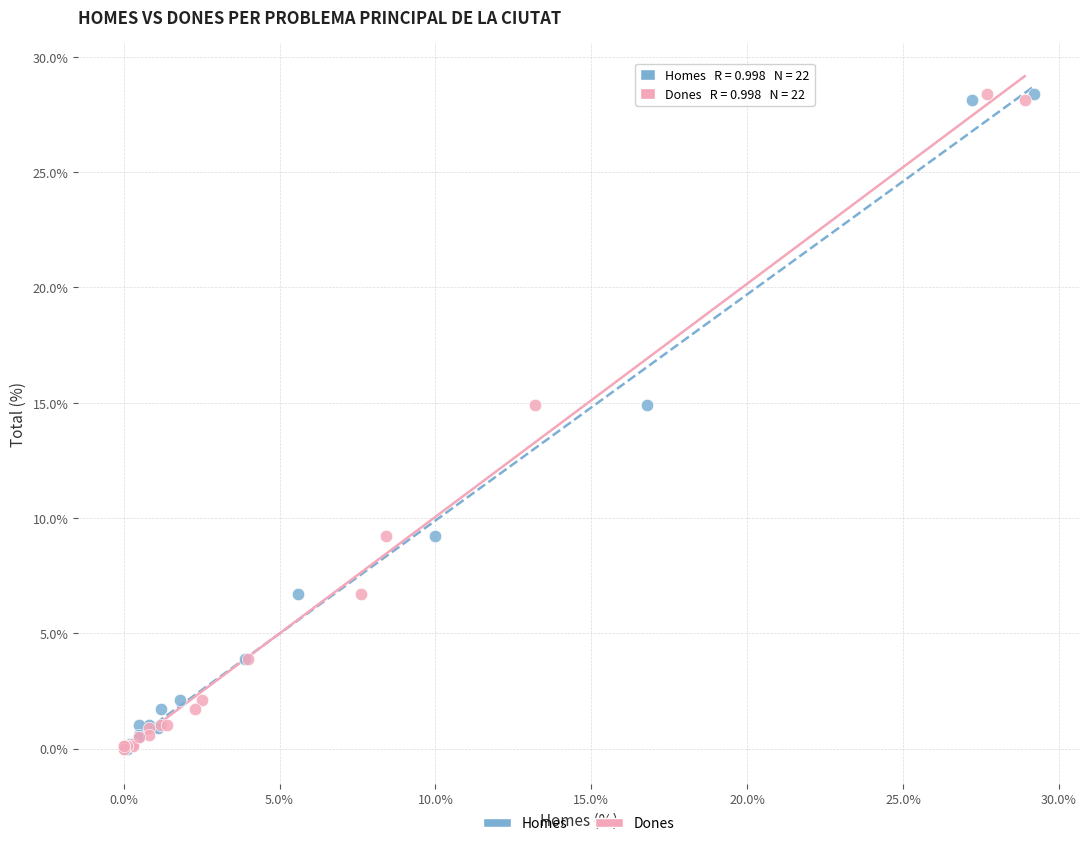

What are all the series names shown in the legend?

Homes, Dones